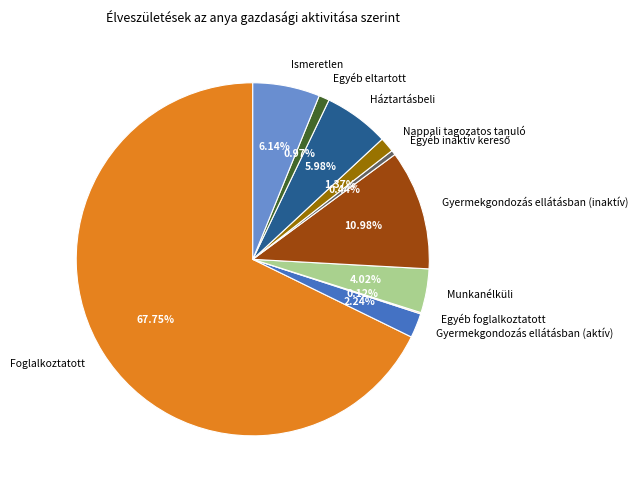

Is Gyermekgondozás ellátásban (inaktív) the majority of the pie?

No